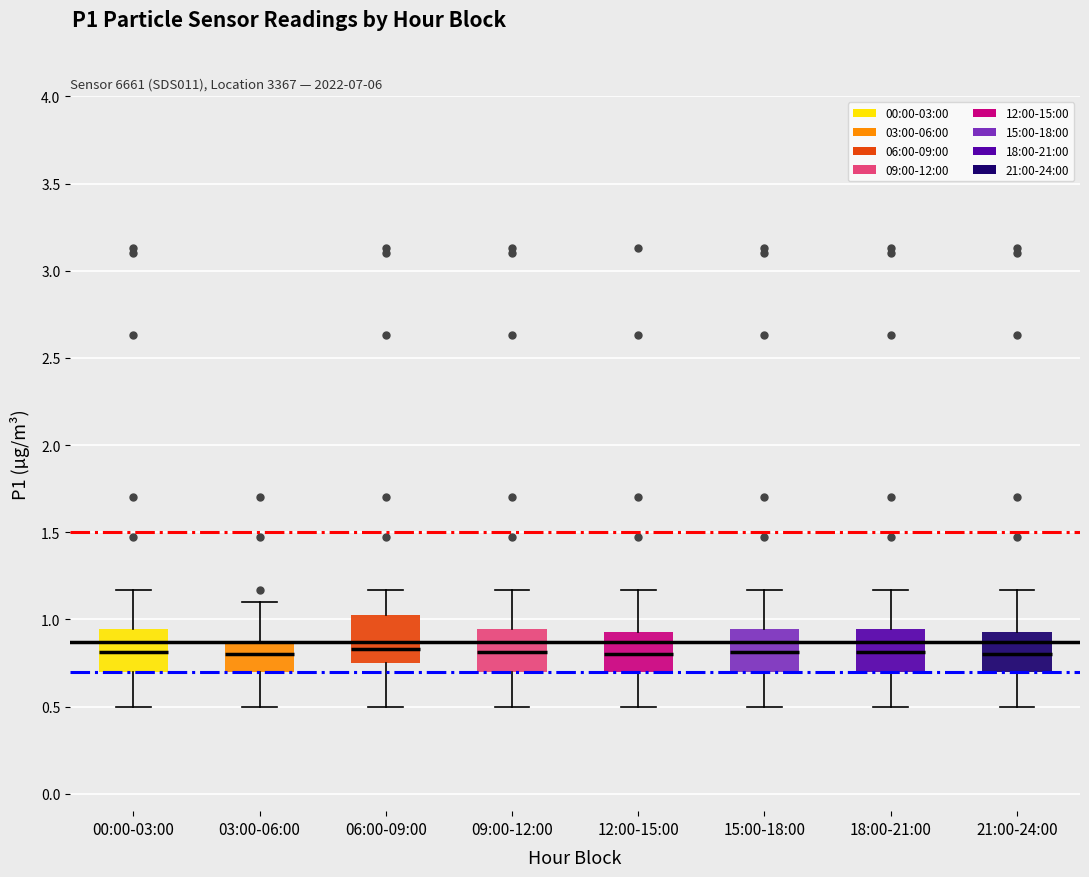

Reading left to right, transcribe this box plot: for each box, give where its median line is, the range the box spans, and where its two whiskers end, as read against the y-axis. The values are not printed on the chart, so give them approximately, as read against the axis.

00:00-03:00: median 0.80, box 0.70 to 0.95, whiskers 0.50 to 1.15
03:00-06:00: median 0.80, box 0.70 to 0.90, whiskers 0.50 to 1.10
06:00-09:00: median 0.85, box 0.75 to 1.05, whiskers 0.50 to 1.15
09:00-12:00: median 0.80, box 0.70 to 0.95, whiskers 0.50 to 1.15
12:00-15:00: median 0.80, box 0.70 to 0.95, whiskers 0.50 to 1.15
15:00-18:00: median 0.80, box 0.70 to 0.95, whiskers 0.50 to 1.15
18:00-21:00: median 0.80, box 0.70 to 0.95, whiskers 0.50 to 1.15
21:00-24:00: median 0.80, box 0.70 to 0.95, whiskers 0.50 to 1.15